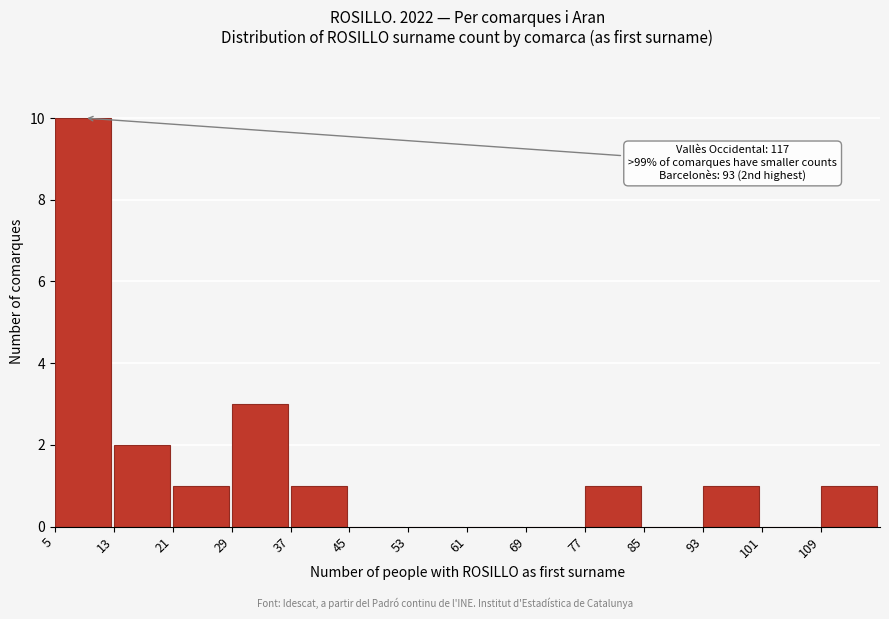

Over which range of the x-axis is the bar tallest?

5 to 13